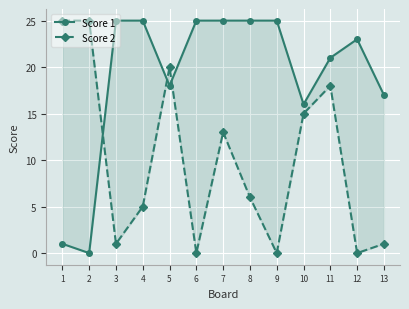

List the labels in order of Score 2 value, largest first.

1, 2, 5, 11, 10, 7, 8, 4, 3, 13, 6, 9, 12